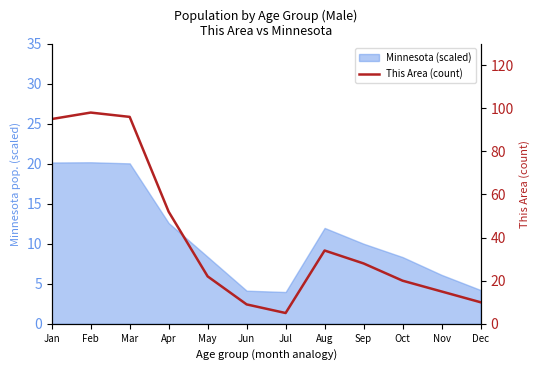

Rank the categories by value from highest to lowest.

Feb, Mar, Jan, Apr, Aug, Sep, May, Oct, Nov, Dec, Jun, Jul